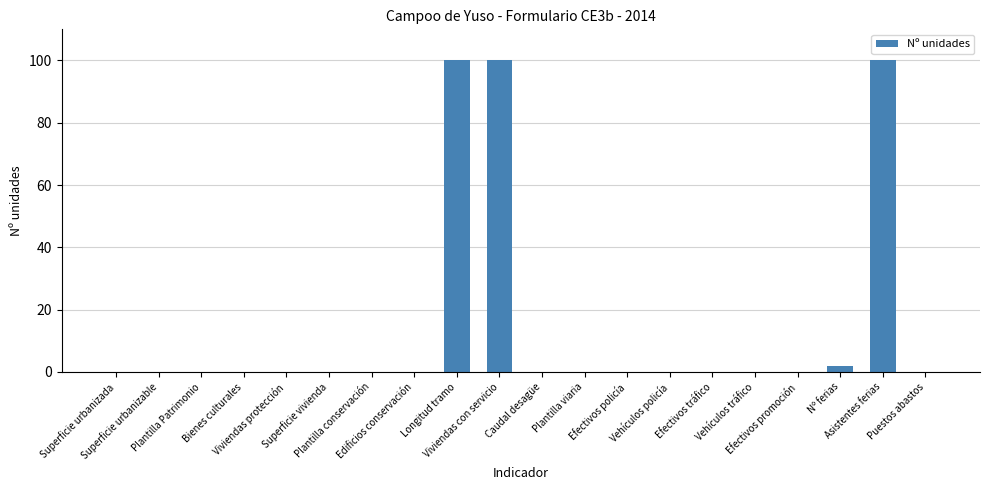

What is the greatest value displayed?

100.0